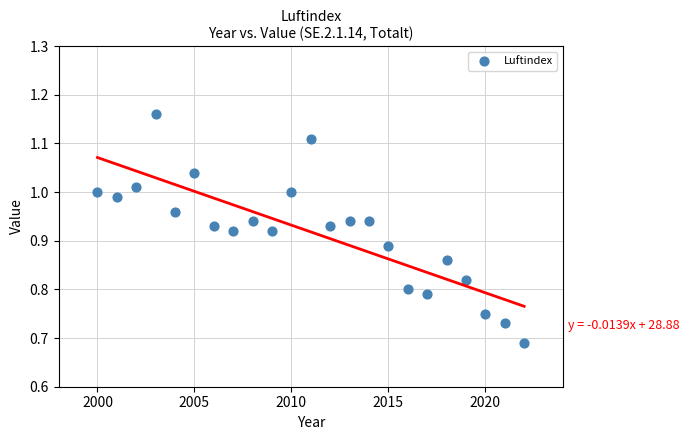

What is the range of X values (max minus min)?

22.0